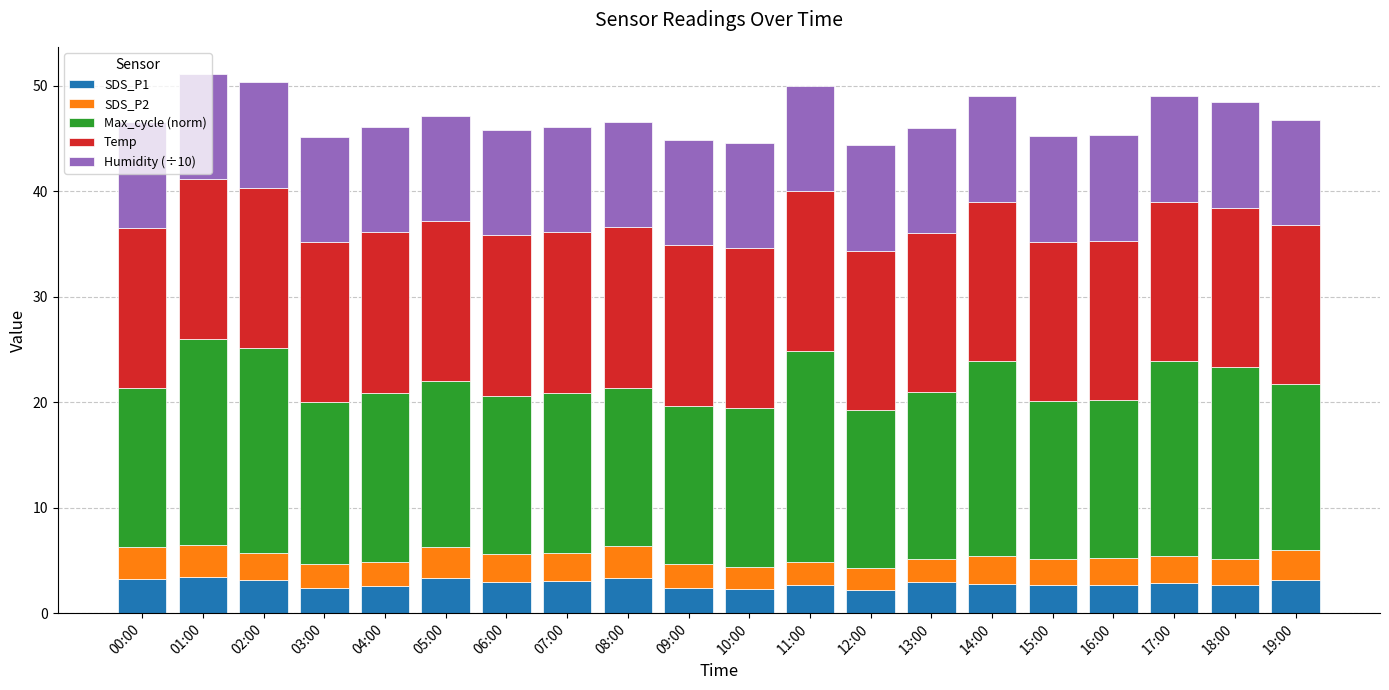

What is the highest value of the SDS_P1 series?

3.4